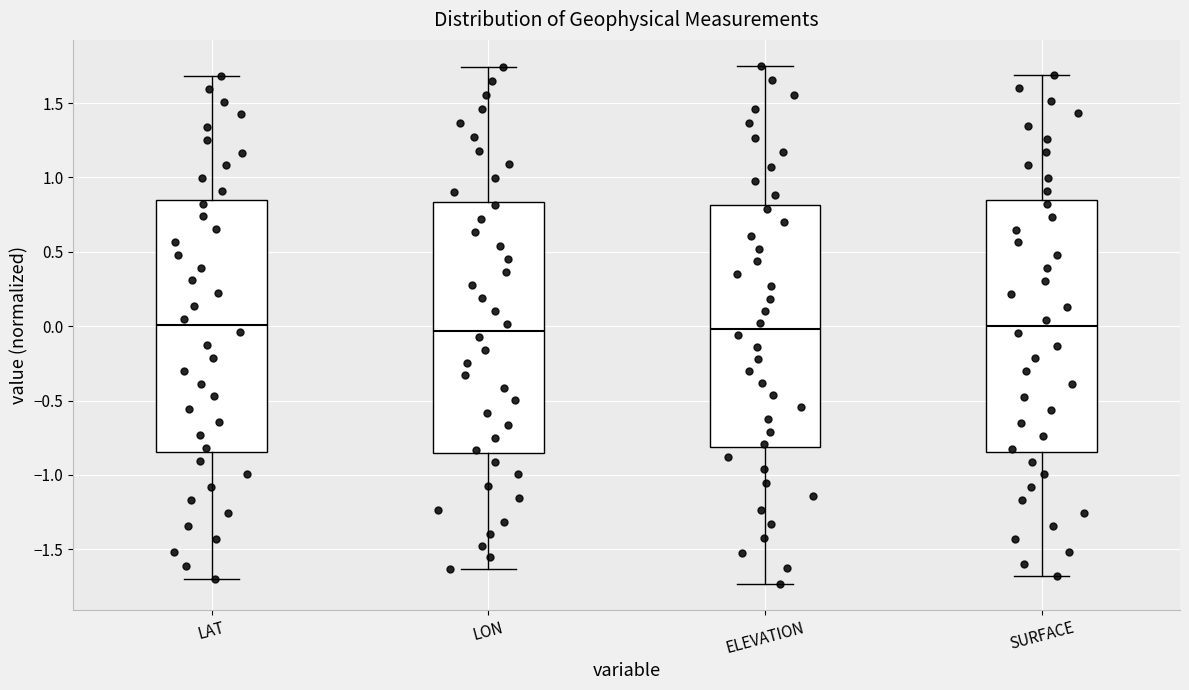

Reading left to right, transcribe this box plot: for each box, give where its median line is, the range the box spans, and where its two whiskers end, as read against the y-axis. The values are not printed on the chart, so give them approximately, as read against the axis.

LAT: median 0.00, box -0.85 to 0.85, whiskers -1.70 to 1.70
LON: median -0.05, box -0.85 to 0.85, whiskers -1.65 to 1.75
ELEVATION: median 0.00, box -0.80 to 0.80, whiskers -1.75 to 1.75
SURFACE: median 0.00, box -0.85 to 0.85, whiskers -1.70 to 1.70